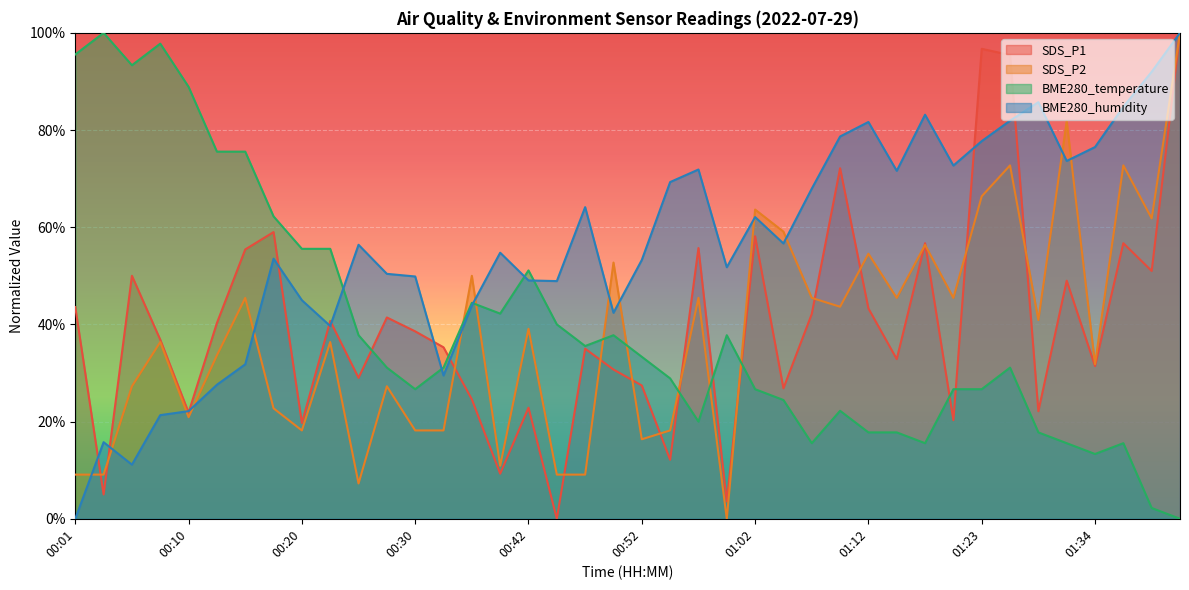

List the labels in order of BME280_temperature value, largest first.

00:03, 00:08, 00:01, 00:05, 00:10, 00:13, 00:15, 00:18, 00:20, 00:22, 00:42, 00:37, 00:40, 00:45, 00:25, 00:50, 01:00, 00:47, 00:52, 00:27, 00:32, 01:26, 00:55, 00:30, 01:02, 01:20, 01:23, 01:05, 01:10, 00:57, 01:12, 01:15, 01:28, 01:07, 01:17, 01:31, 01:37, 01:34, 01:39, 01:42